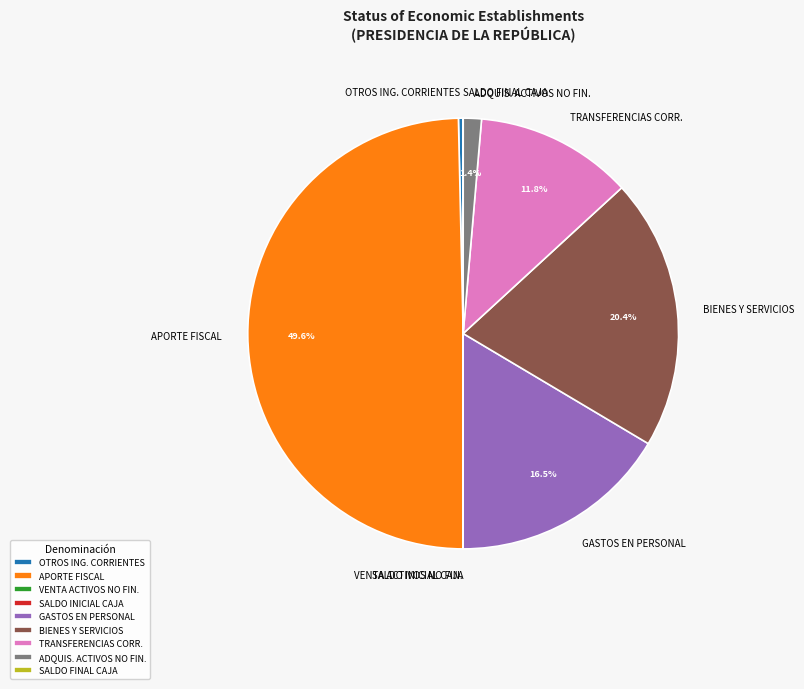

How much of the chart is everything except BIENES Y SERVICIOS?

79.6%